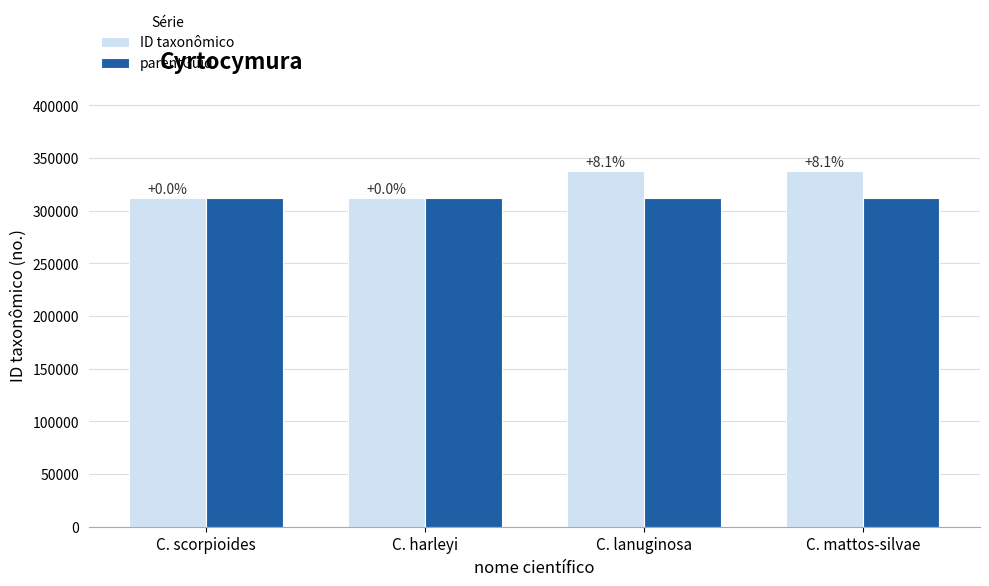

What is the difference between the maximum and minimum values in the ID taxonômico series?

25251